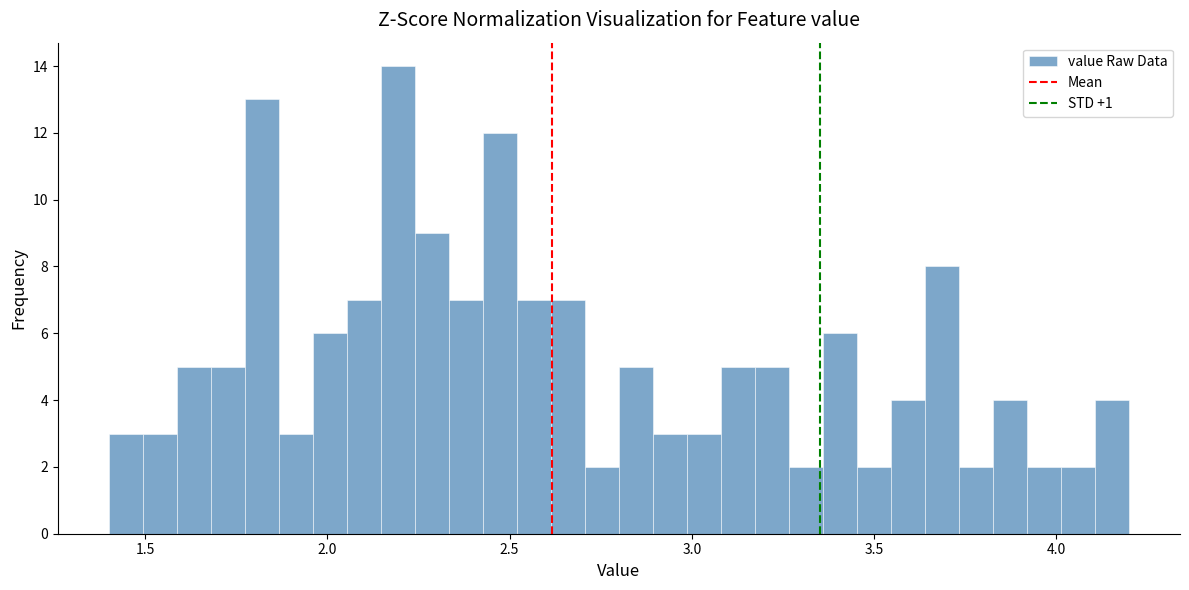

Read against the x-axis, roughly where is the centre of the tallest bar?

2.20